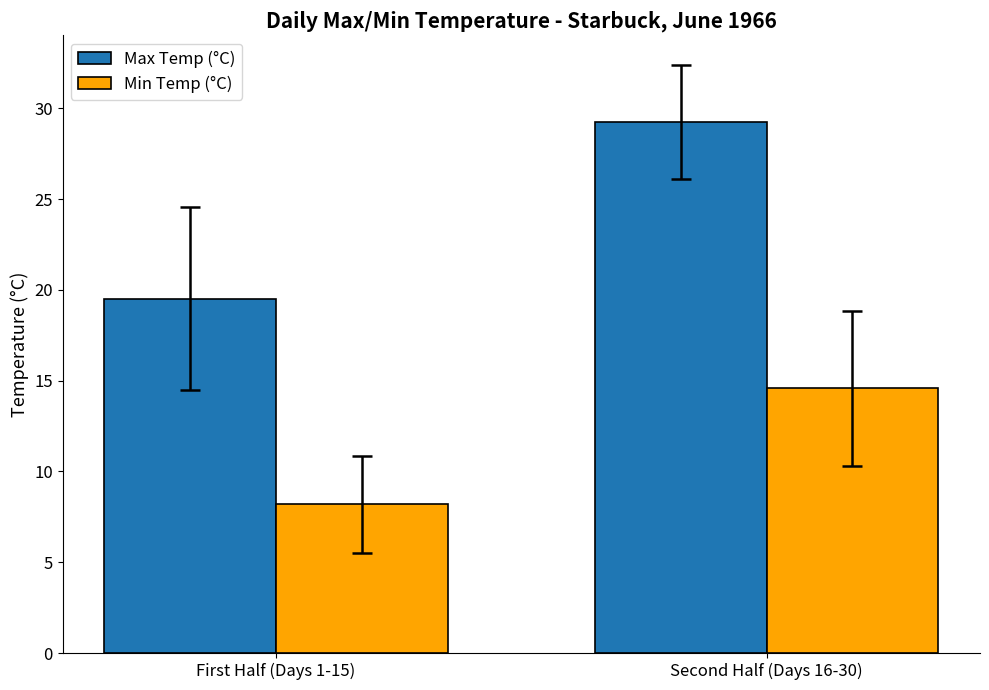

Reading left to right, what are all the values shown in this chart?

Max Temp (°C): 19.5	29.2
Min Temp (°C): 8.2	14.6